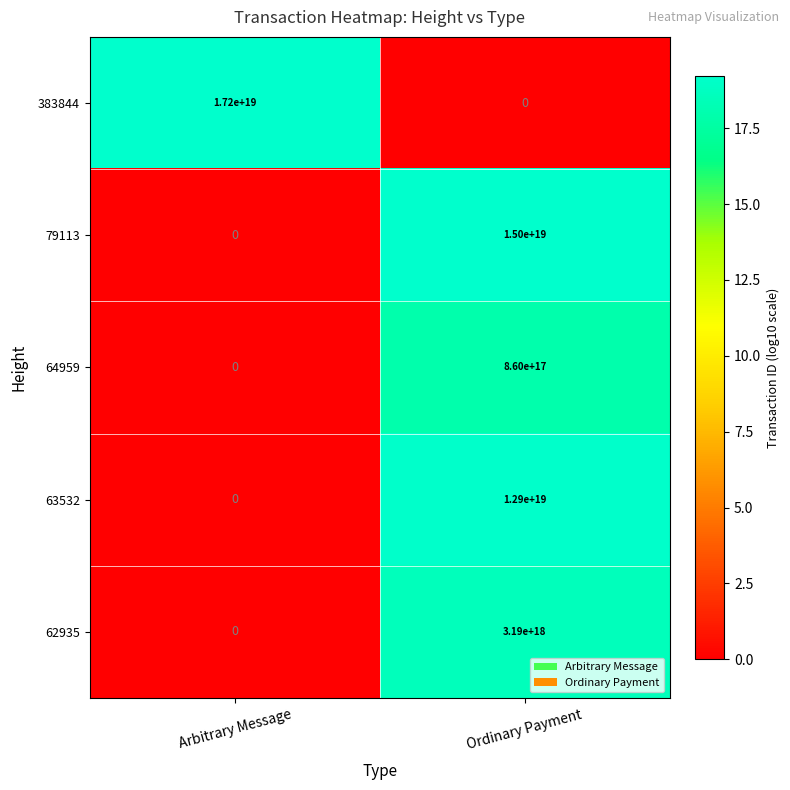

Between Arbitrary Message and Ordinary Payment, which series saw the biggest shift?

383844